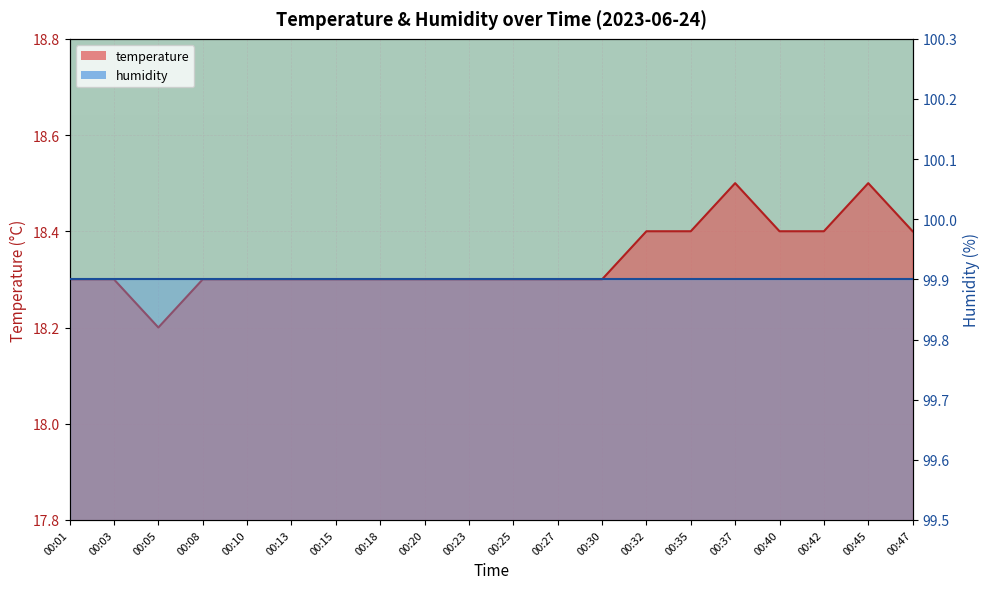

Rank the categories by value from lowest to highest.

00:05, 00:01, 00:03, 00:08, 00:10, 00:13, 00:15, 00:18, 00:20, 00:23, 00:25, 00:27, 00:30, 00:32, 00:35, 00:40, 00:42, 00:47, 00:37, 00:45